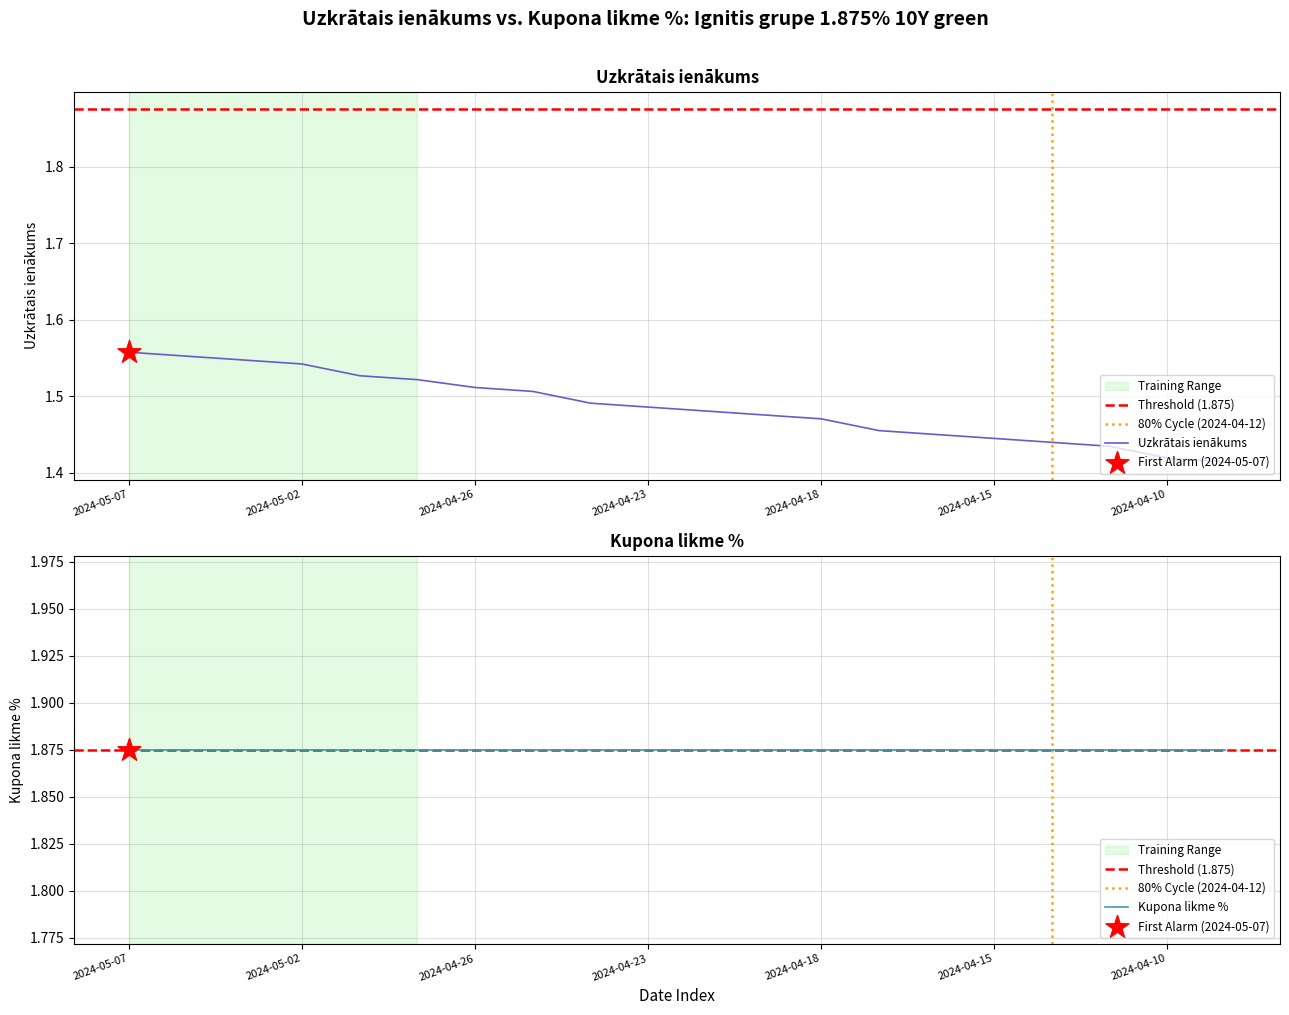

What is the change in value from 2024-05-02 to 2024-04-10?

-0.1